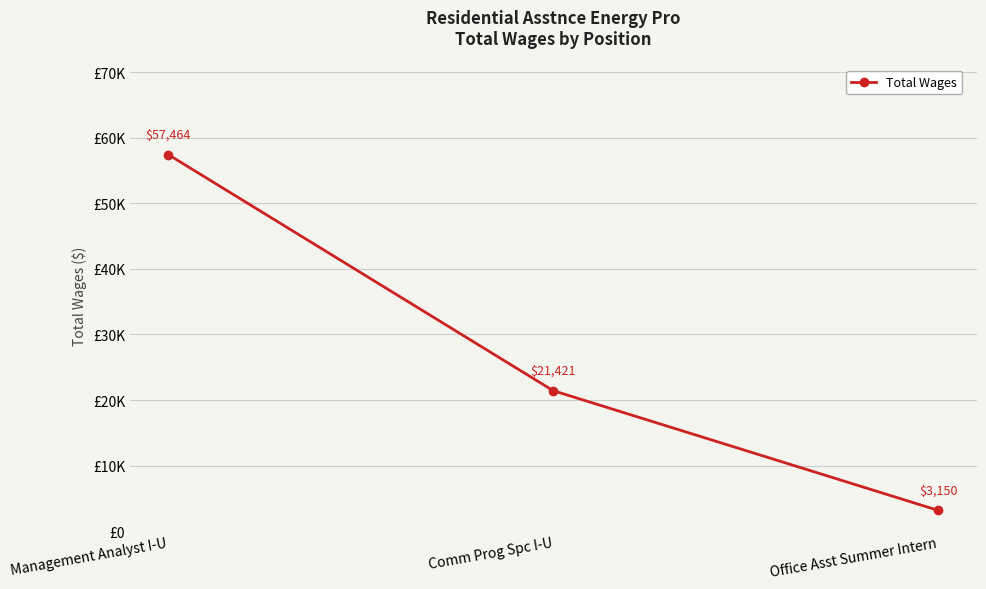

What is the label of the 2nd point from the right?

Comm Prog Spc I-U